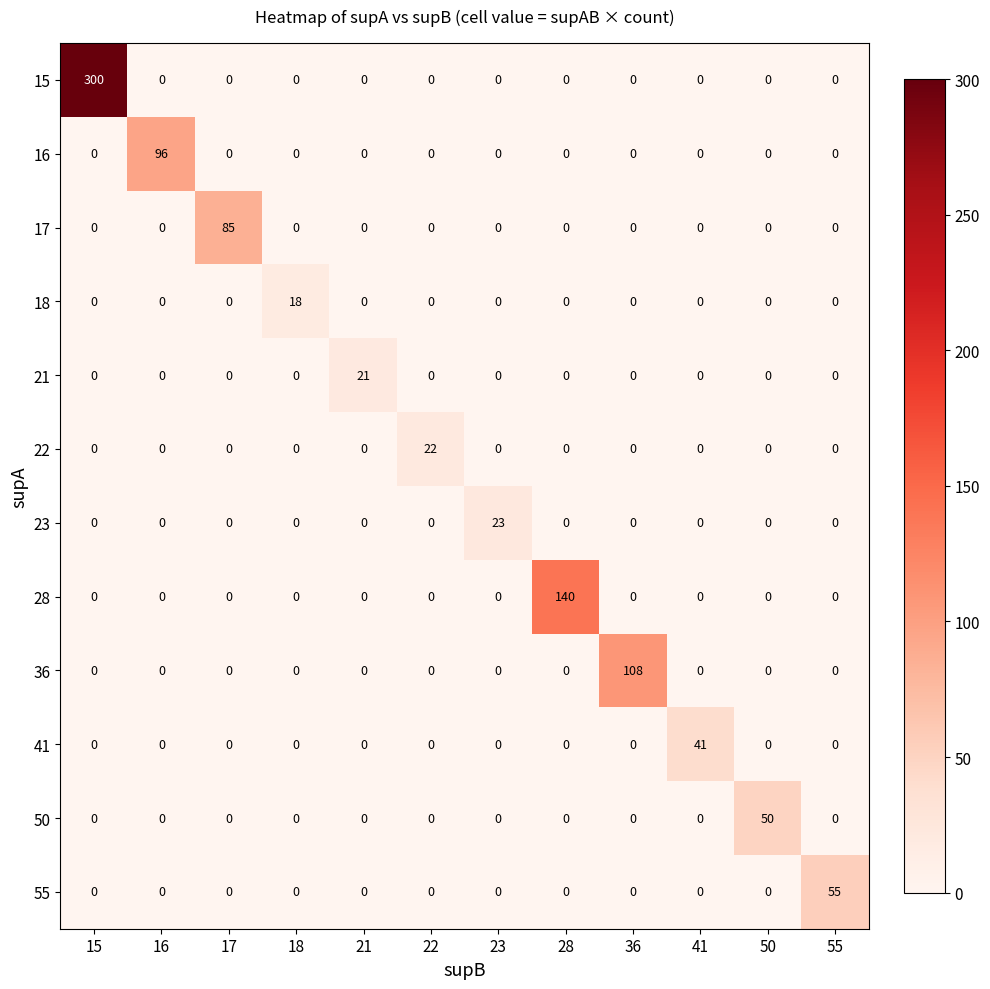

The 23 series shows 12 at 41. True or false?

False